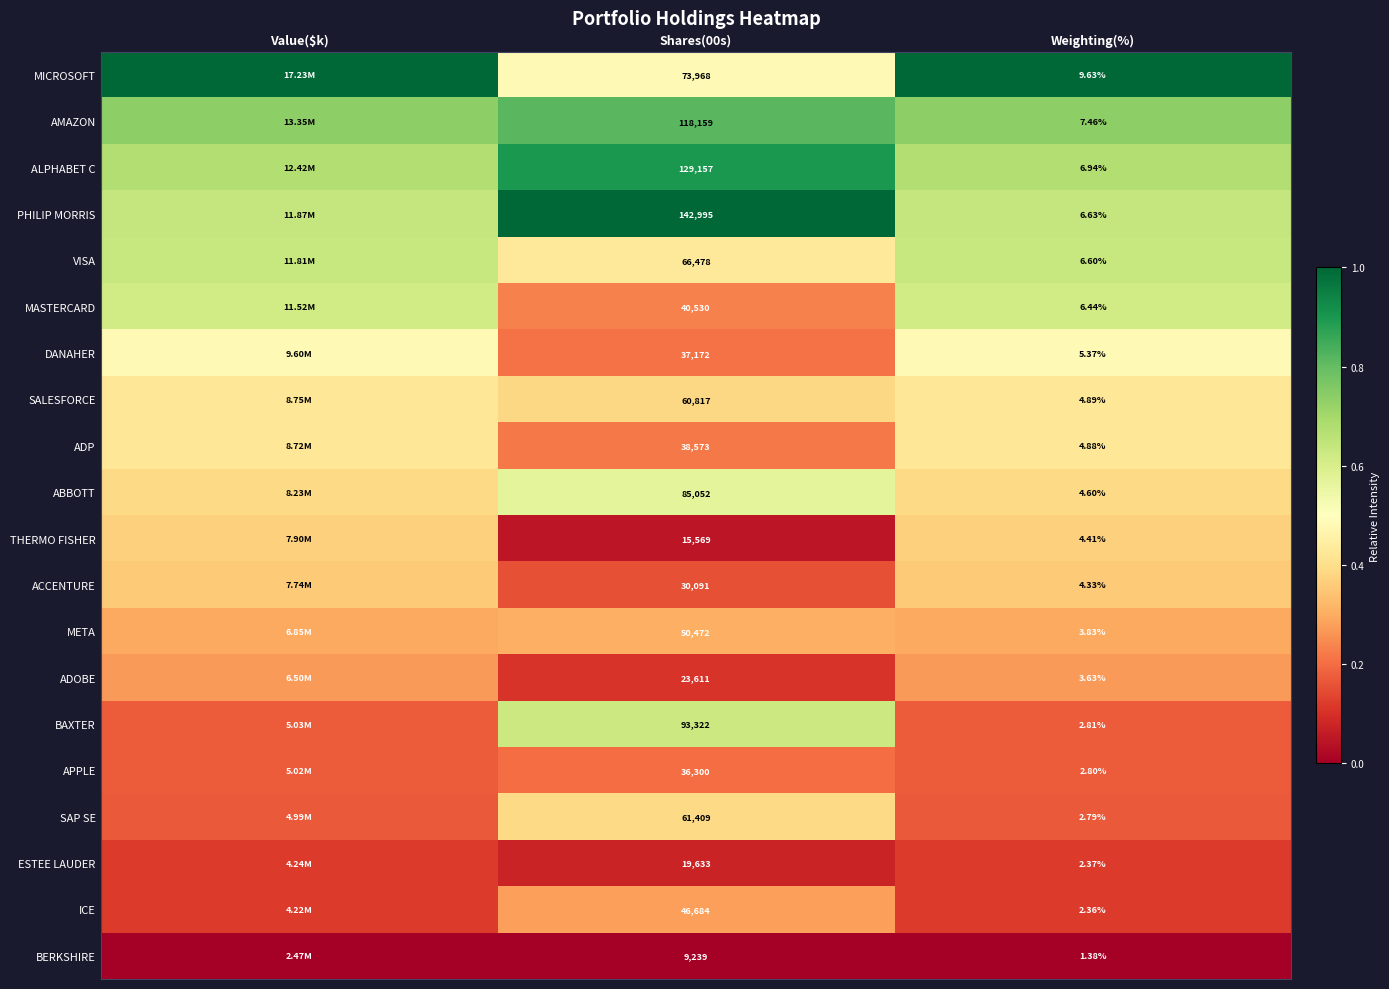

Between Shares(00s) and Weighting(%), which series saw the biggest shift?

PHILIP MORRIS